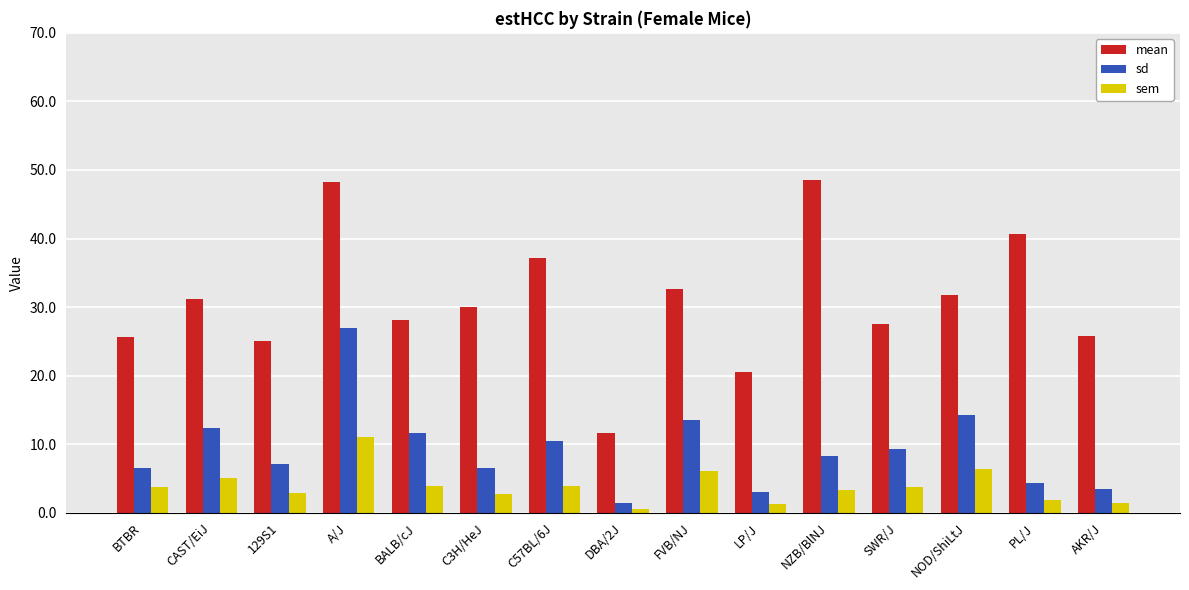

At which label is mean closest to 30?

C3H/HeJ